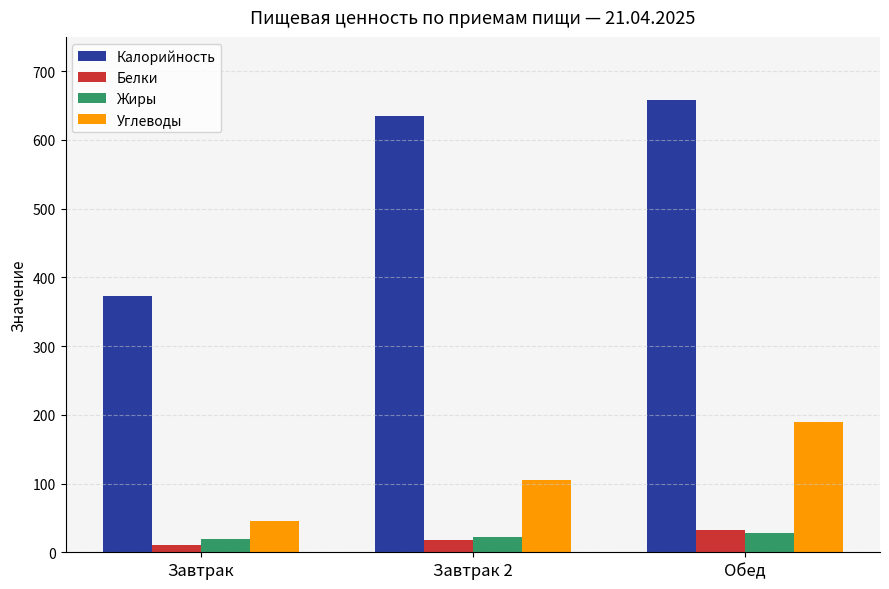

What is the average value of the Углеводы series?

113.3